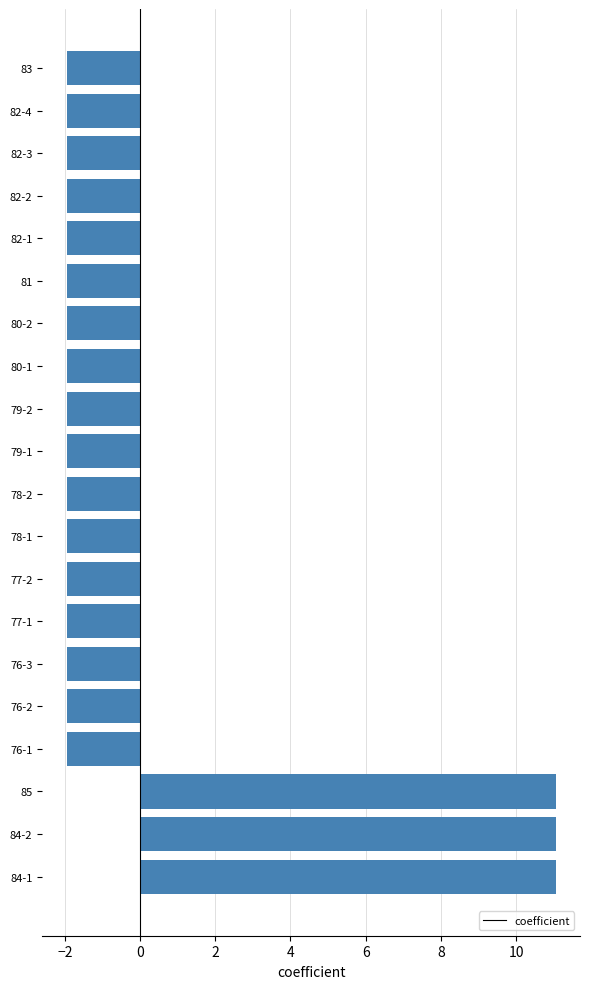

What is the difference between the values at 76-1 and 84-1?

13.0